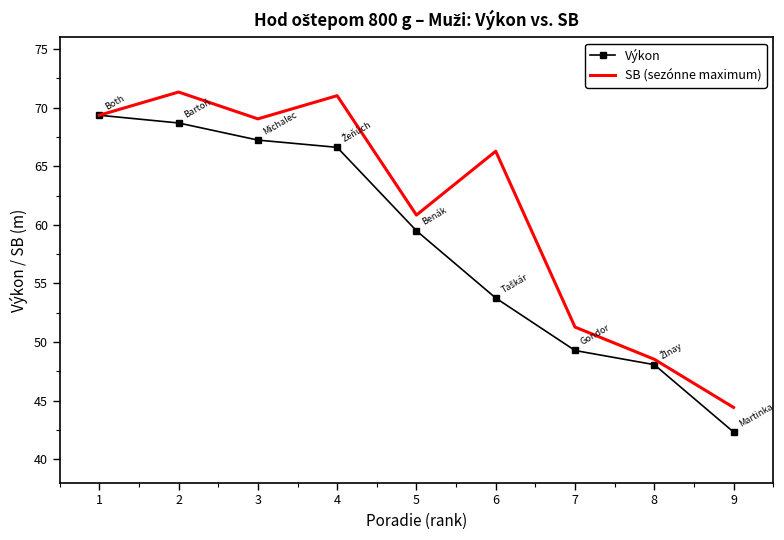

What is the sum of the Výkon values at 8 and 1?

117.4